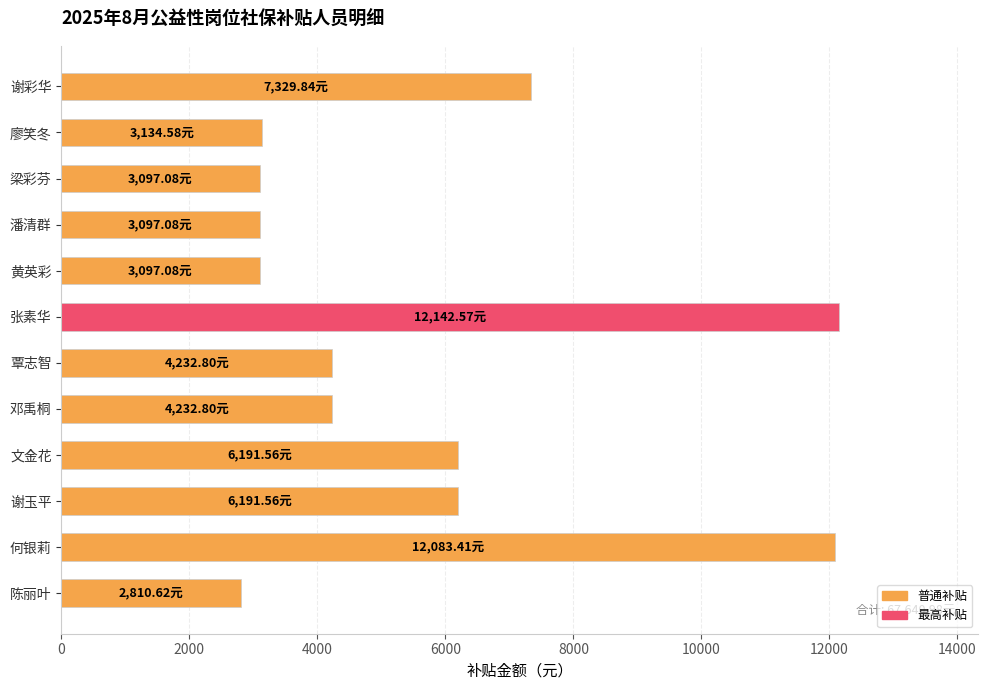

Are the bars horizontal?

Yes